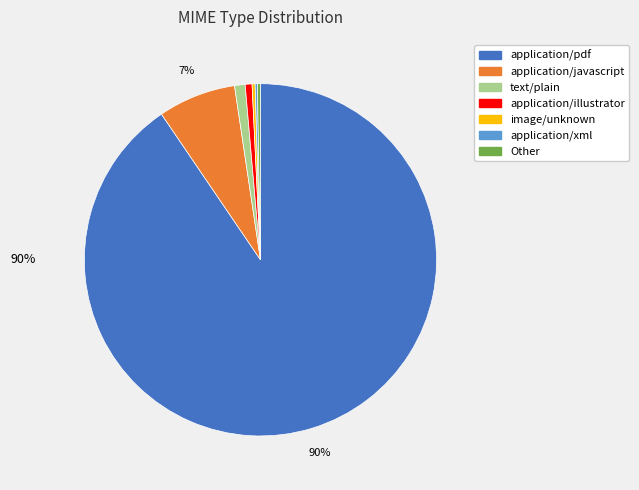

Which category has the biggest portion of the pie?

application/pdf